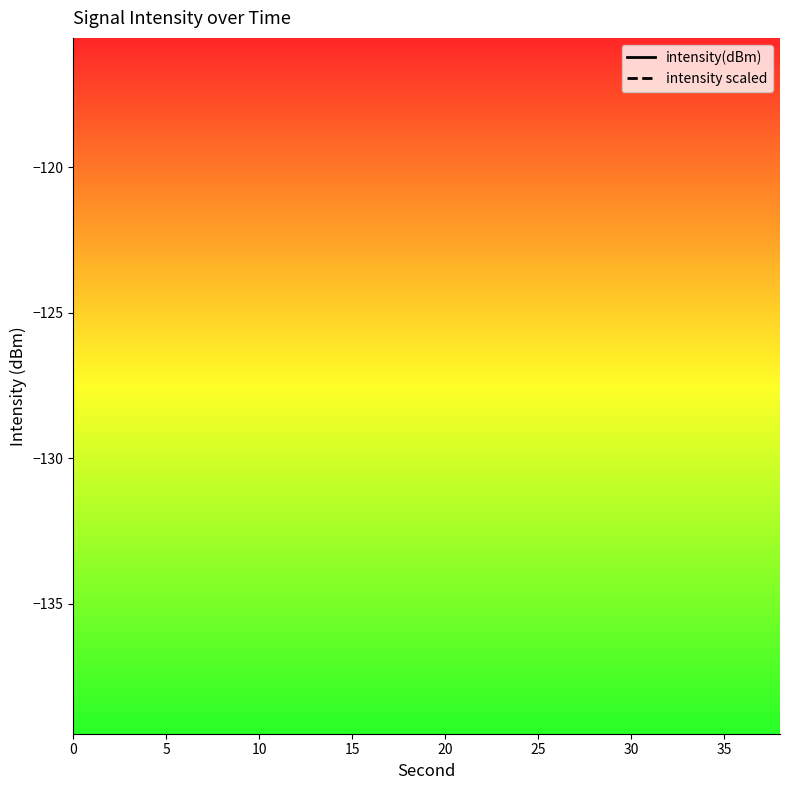

How many distinct data groups are displayed?

2